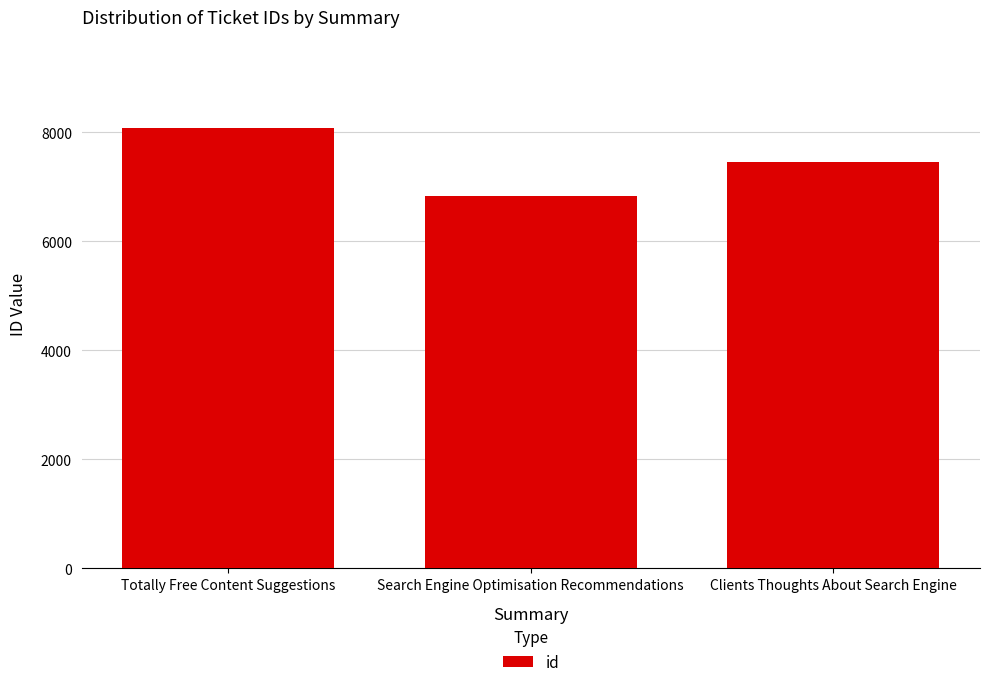

What is the difference between the values at Totally Free Content Suggestions and Search Engine Optimisation Recommendations?

1245